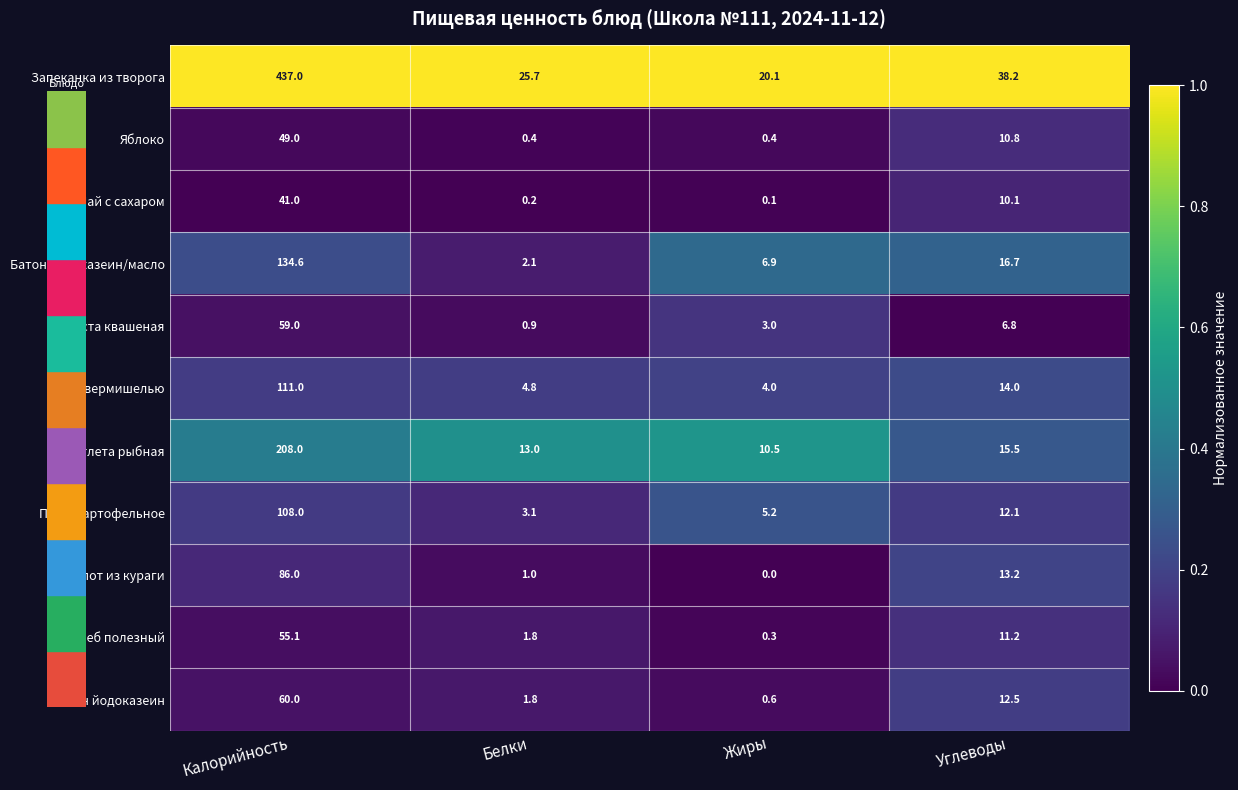

At Калорийность, list the series in order from largest to smallest.

Запеканка из творога, Котлета рыбная, Батон йодоказеин/масло, Суп с вермишелью, Пюре картофельное, Компот из кураги, Батон йодоказеин, Капуста квашеная, Хлеб полезный, Яблоко, Чай с сахаром